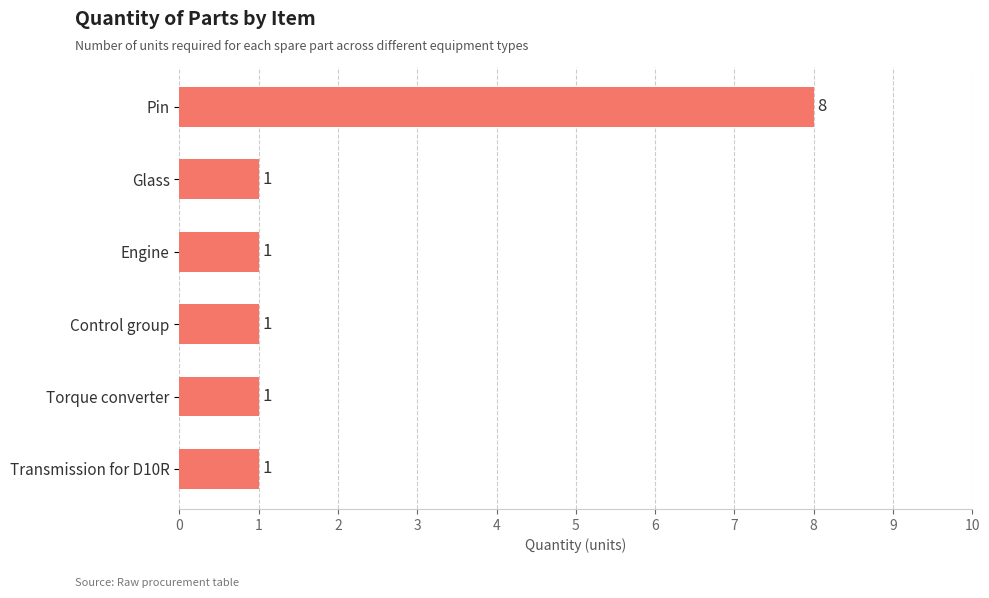

At which category does the chart reach its peak across all series?

Pin